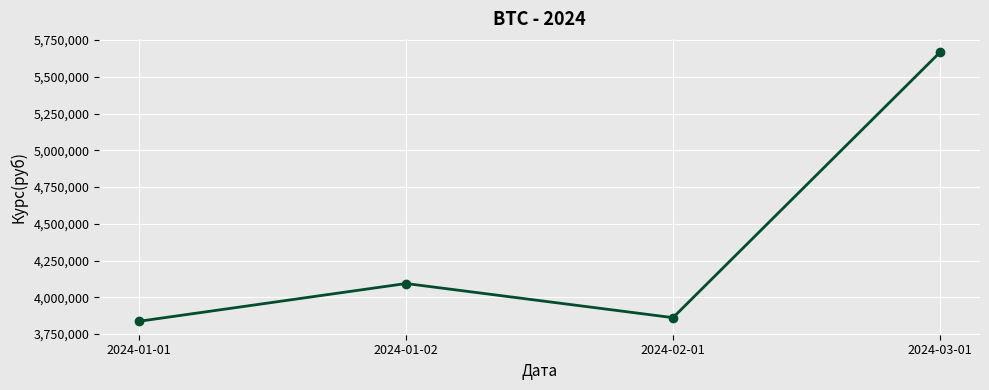

Approximately how many times larger is the value at 2024-01-01 compared to 2024-03-01?

0.7